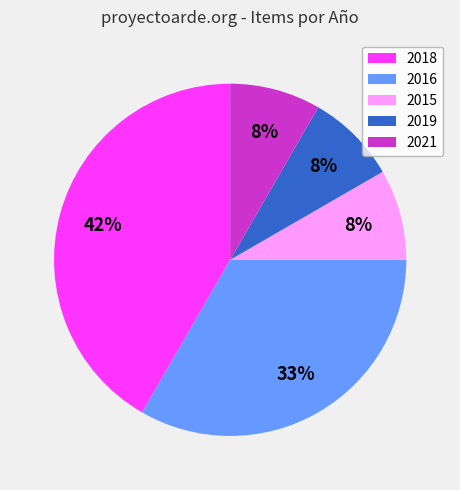

Count the number of slices in the pie.

5